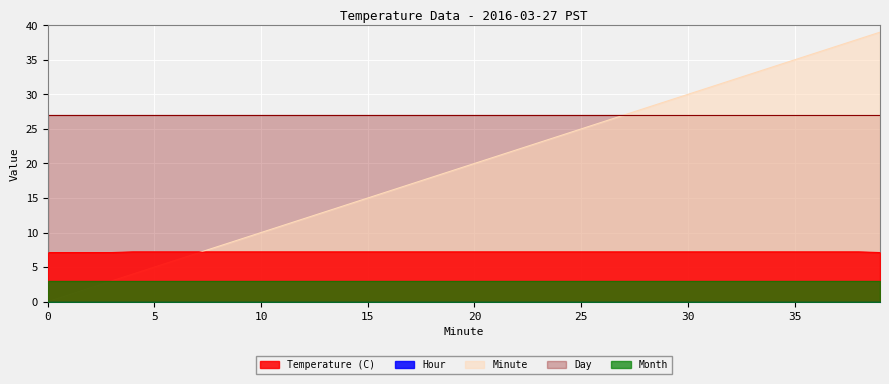

How many data points does each series have?

40